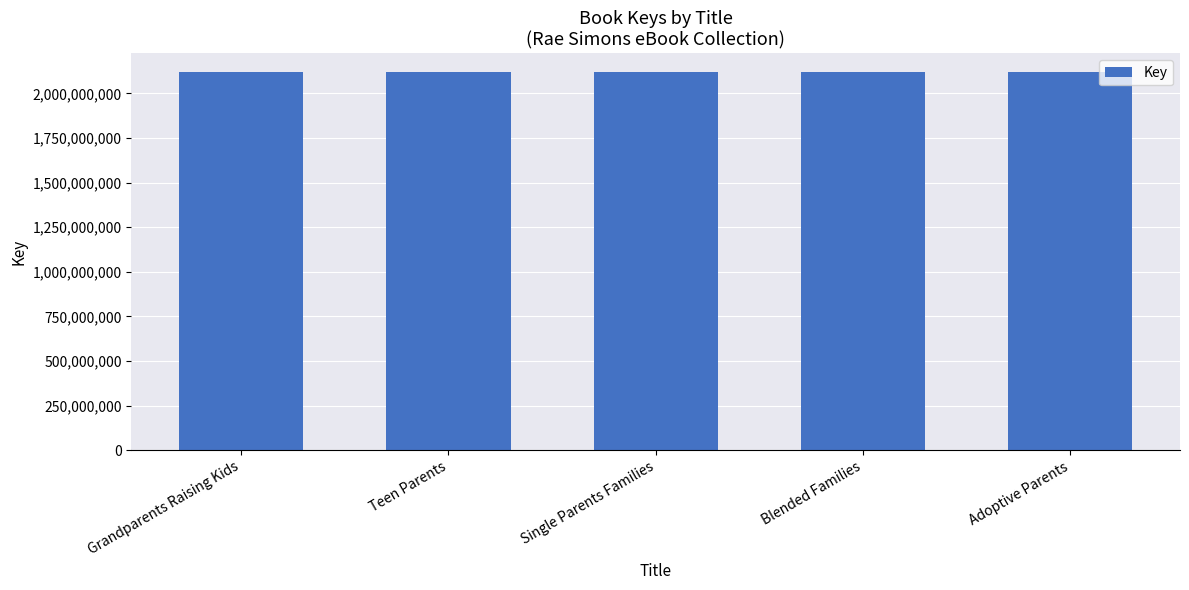

What is the difference between the second highest and second lowest values?

2228